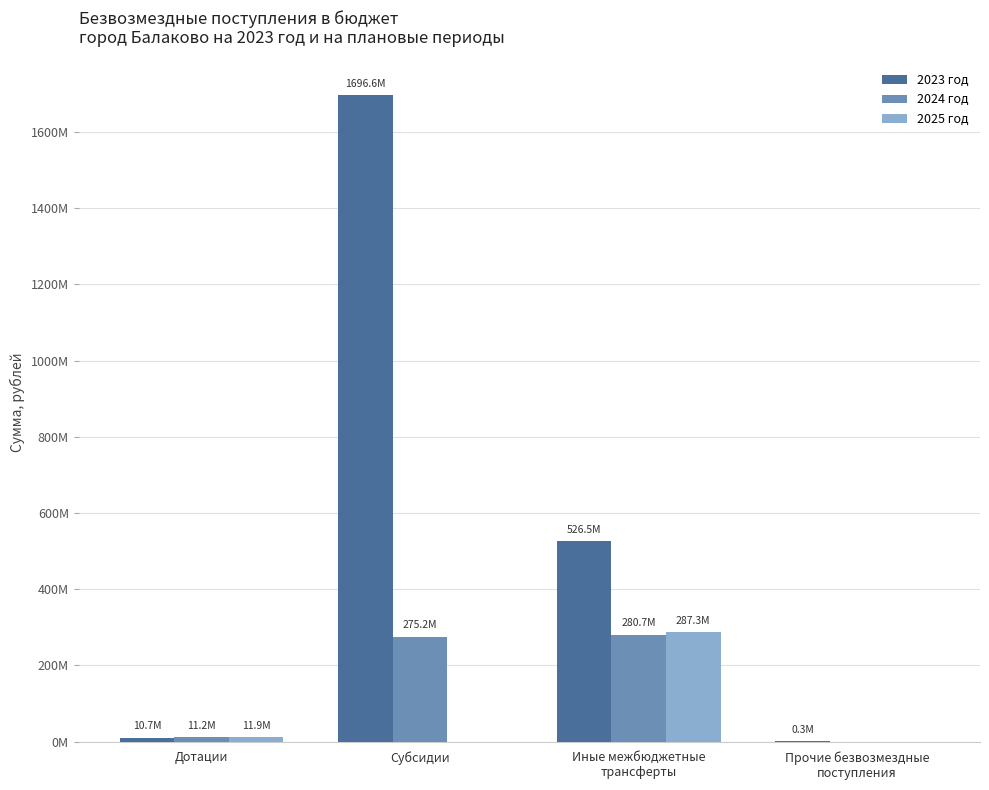

What is the maximum value shown in the chart?

1696630276.0